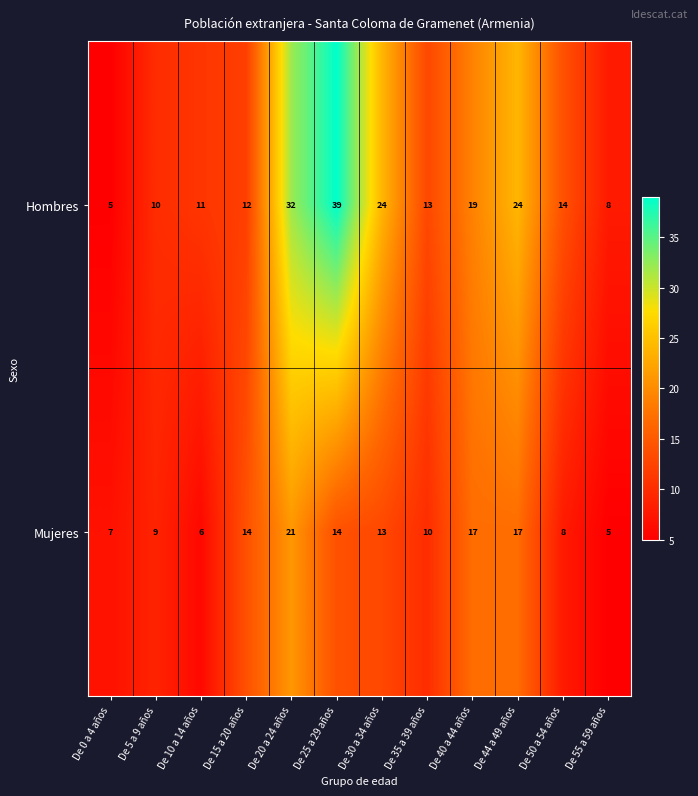

What is the approximate value of Hombres at De 44 a 49 años, to the nearest 5?

25